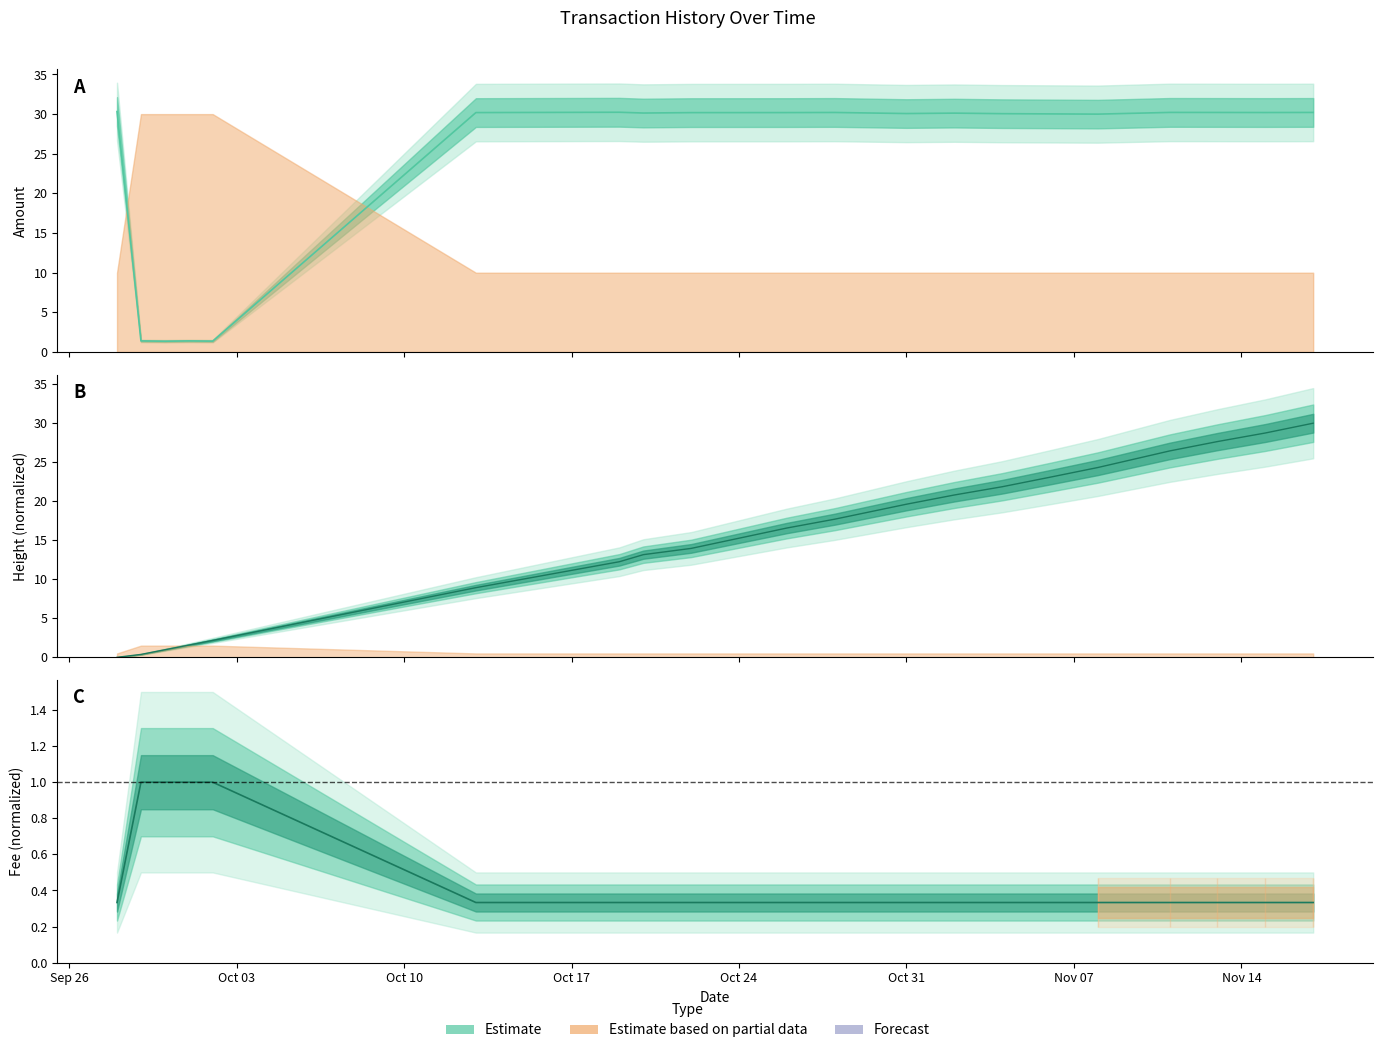

Reading left to right, what are all the values shown in this chart?

Amount: 30.3	1.4	1.4	1.4	1.4	30.2	30.2	30.1	30.2	30.2	30.2	30.1	30.1	30.1	30.0	30.0	30.2	30.2	30.2	30.2
Fee: 0.3	1.0	1.0	1.0	1.0	0.3	0.3	0.3	0.3	0.3	0.3	0.3	0.3	0.3	0.3	0.3	0.3	0.3	0.3	0.3
Height: 0.0	0.4	1.0	1.6	2.2	8.9	12.3	13.2	14.0	16.6	17.7	19.6	20.8	21.9	23.1	24.3	26.4	27.6	28.7	30.0